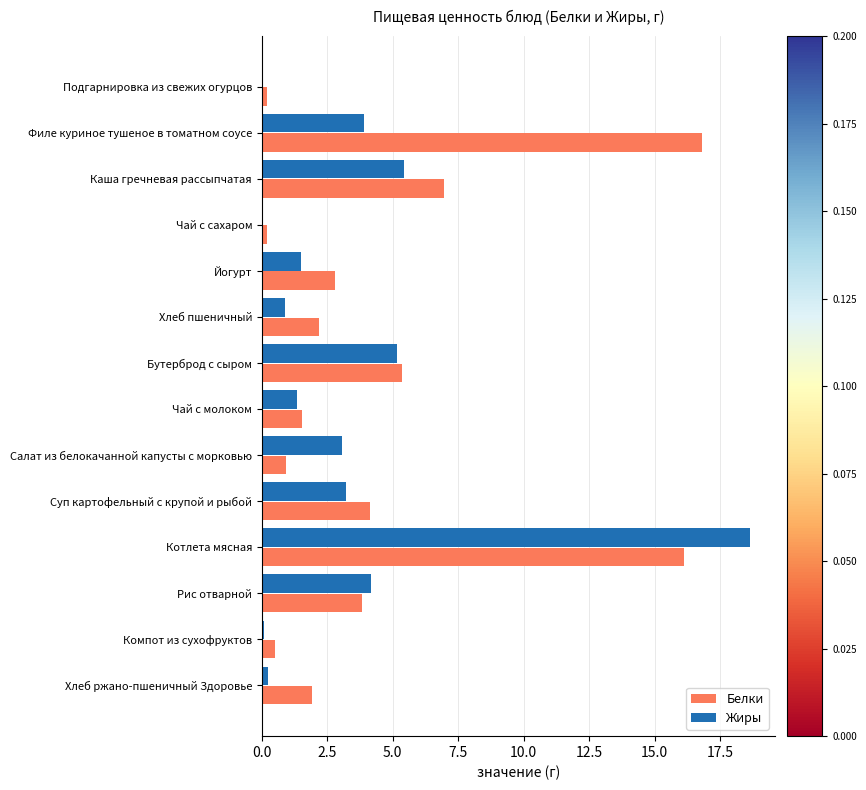

Between Йогурт and Бутерброд с сыром, which series saw the biggest shift?

Жиры